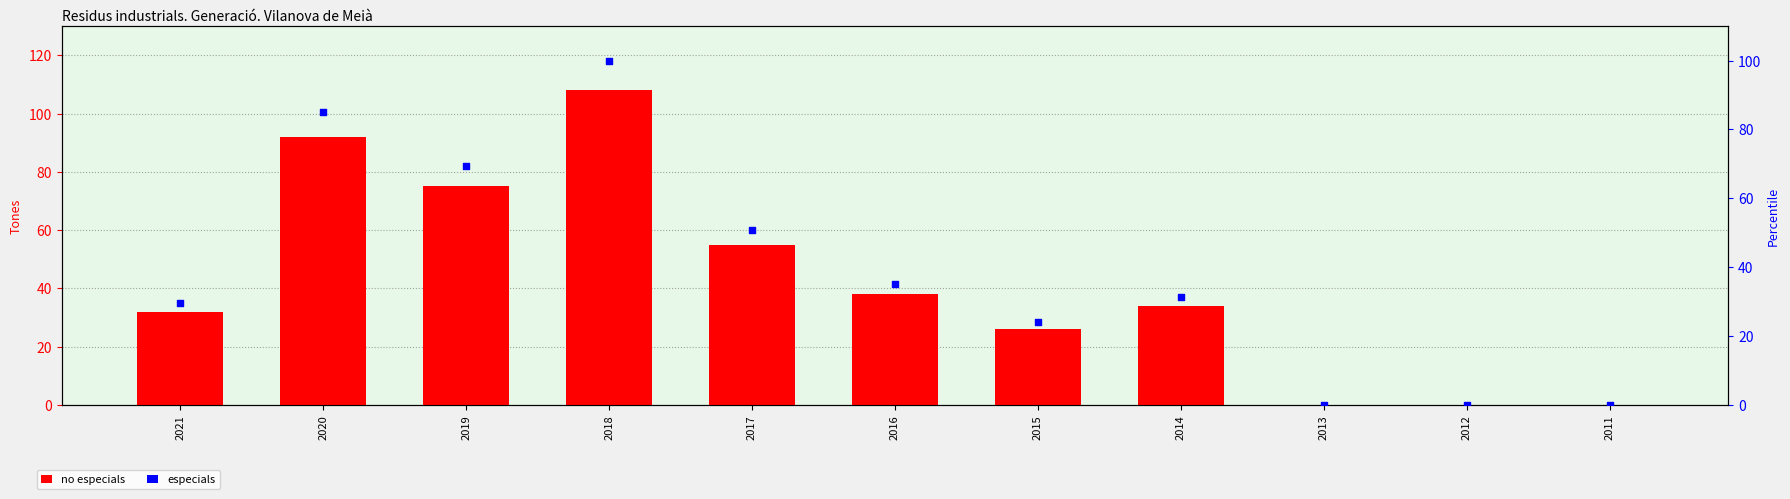

At how many categories does at least one series exceed 34?

5